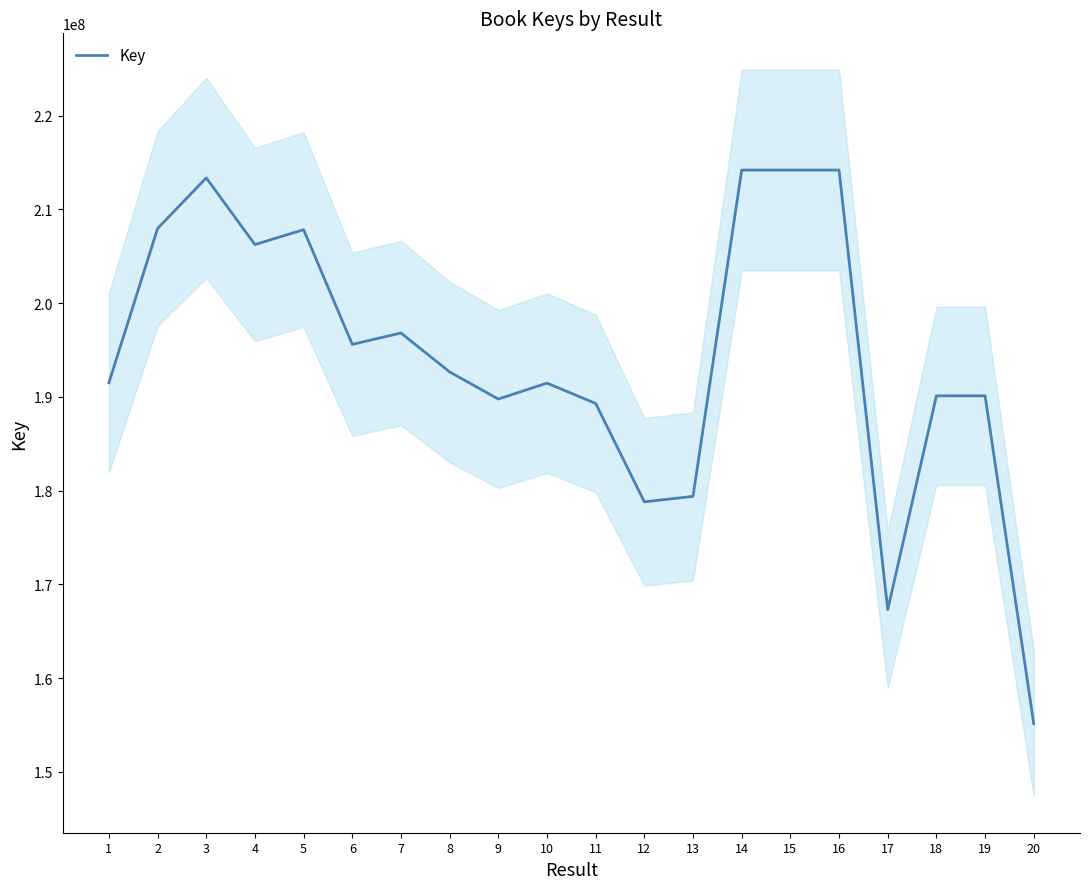

Does the chart display data point markers on the line(s)?

No